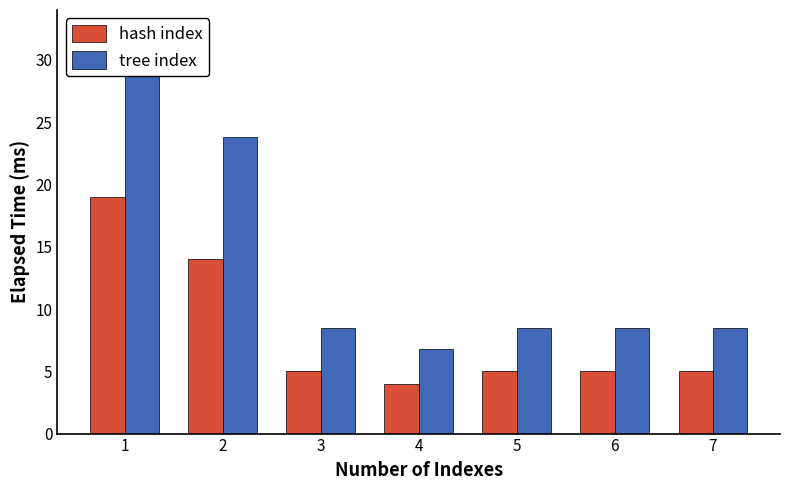

What is the spread (max minus min) of values at 5?

3.5